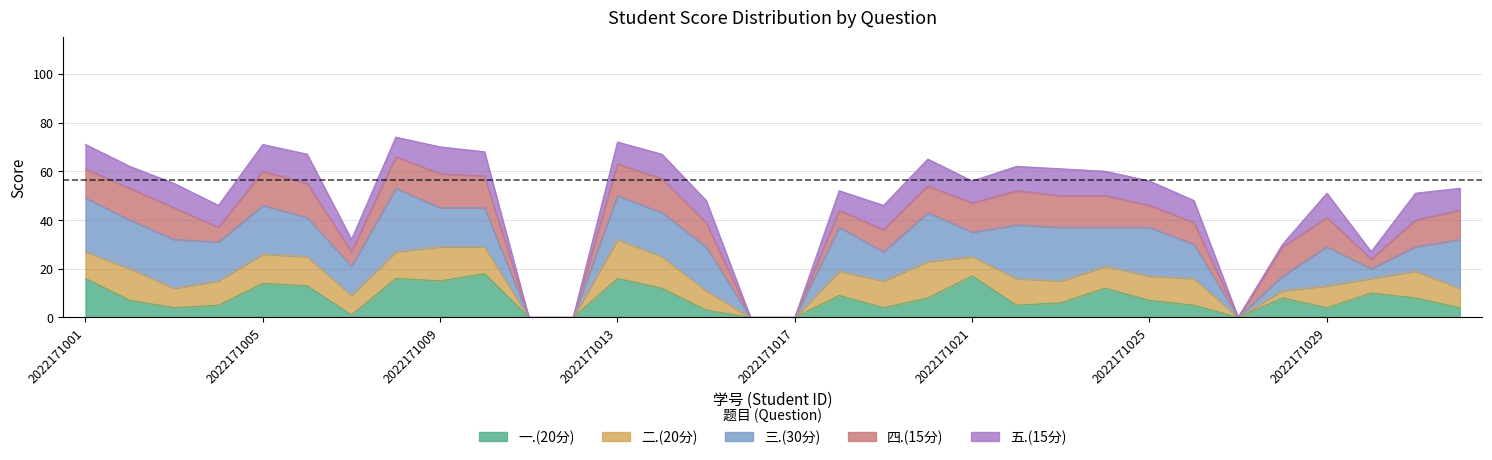

List the labels in order of 三.(30分) value, smallest first.

2022171011, 2022171012, 2022171016, 2022171017, 2022171027, 2022171030, 2022171028, 2022171021, 2022171031, 2022171007, 2022171019, 2022171026, 2022171004, 2022171006, 2022171009, 2022171010, 2022171024, 2022171029, 2022171013, 2022171014, 2022171015, 2022171018, 2022171002, 2022171003, 2022171005, 2022171020, 2022171025, 2022171032, 2022171001, 2022171022, 2022171023, 2022171008